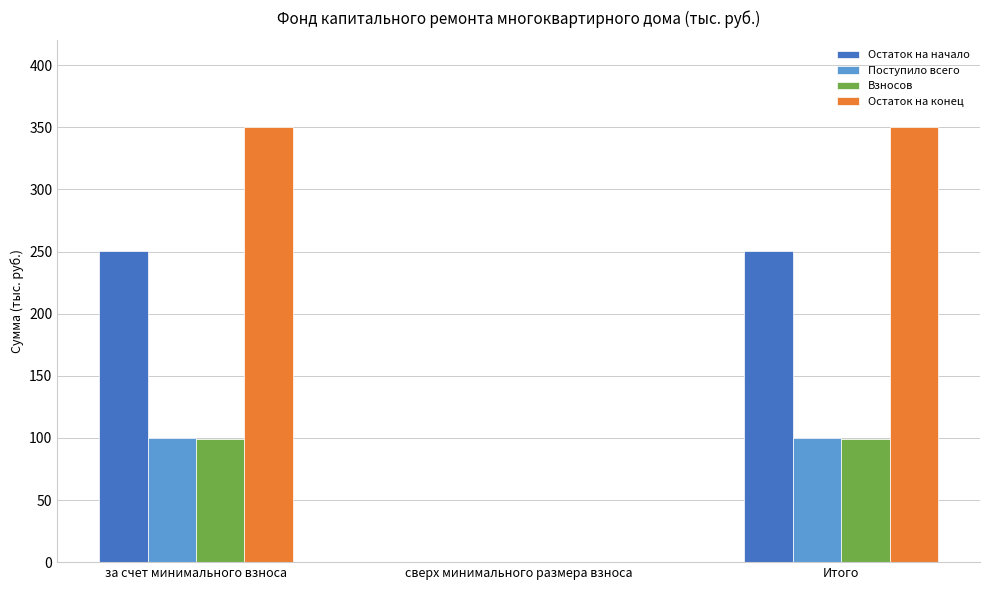

What value does the Поступило всего series have at за счет минимального взноса?

99.9